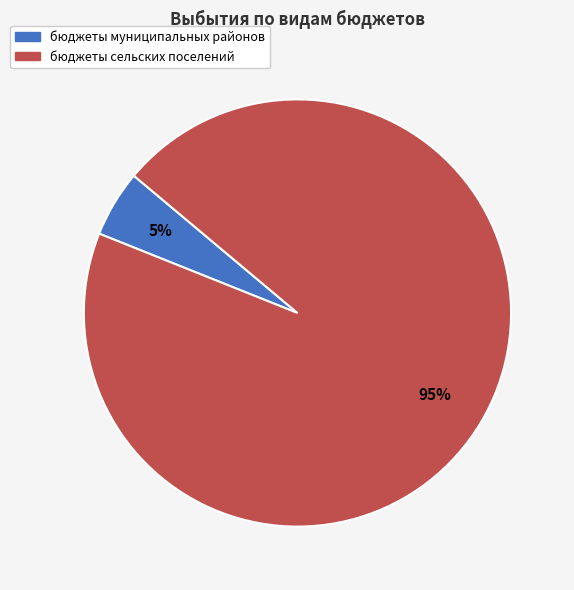

To the nearest percent, what is the difference between the largest and smallest slice percentages?

90%